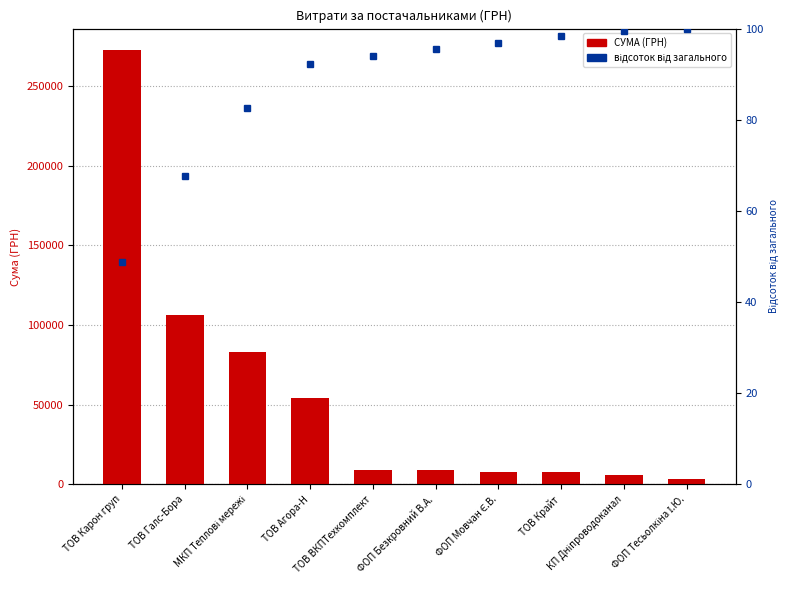

List the series in order of their overall mean, lowest first.

percentile rank within the sample, СУМА (ГРН)